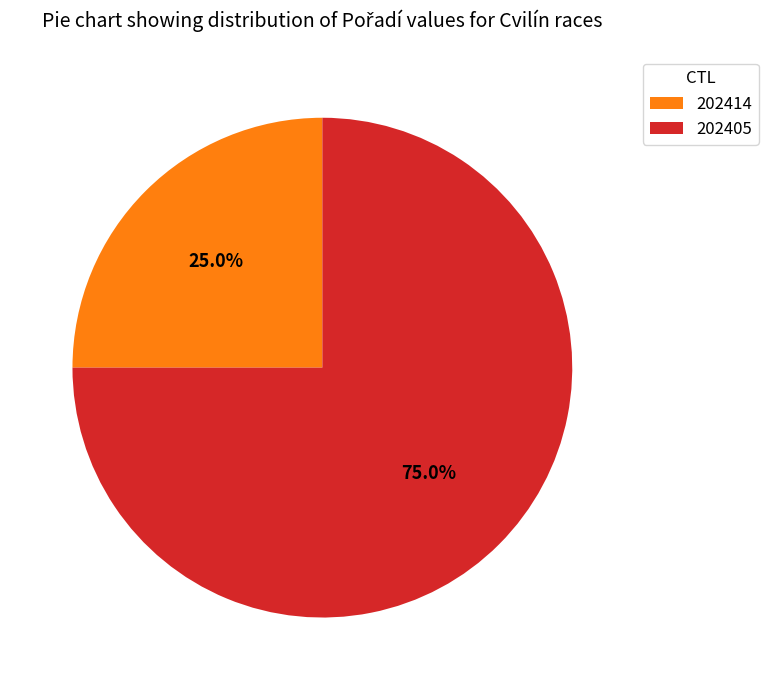

To the nearest percent, what is the average slice percentage?

50%